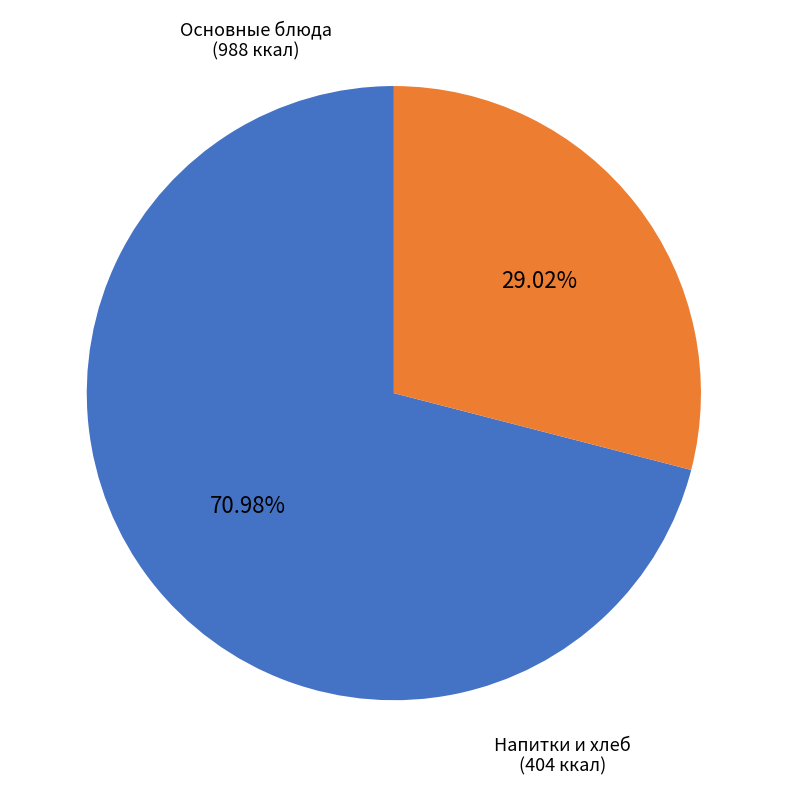

Is there a majority slice in this chart?

Yes